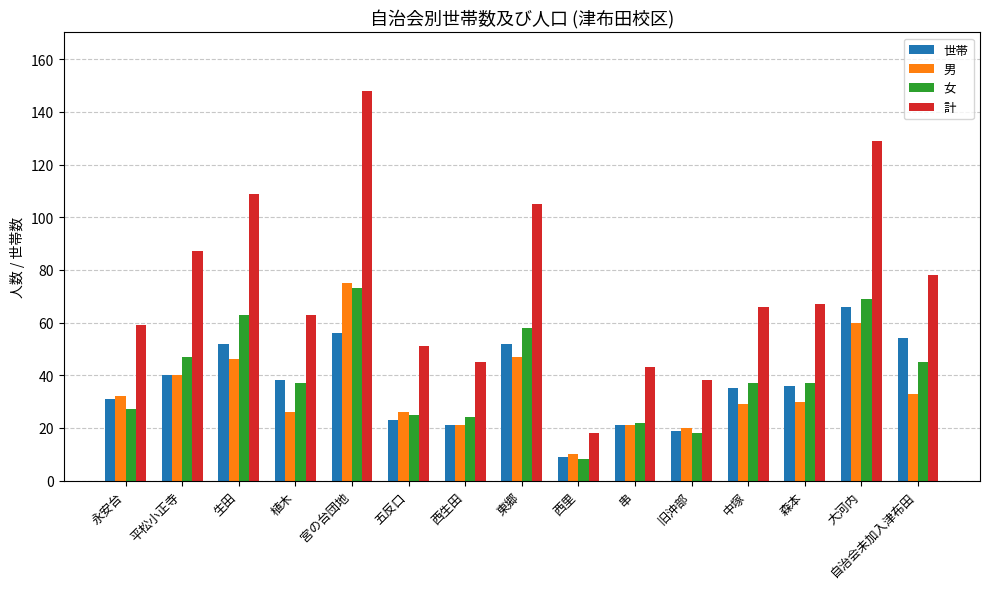

Rank the series at 自治会未加入津布田 from lowest to highest value.

男, 女, 世帯, 計